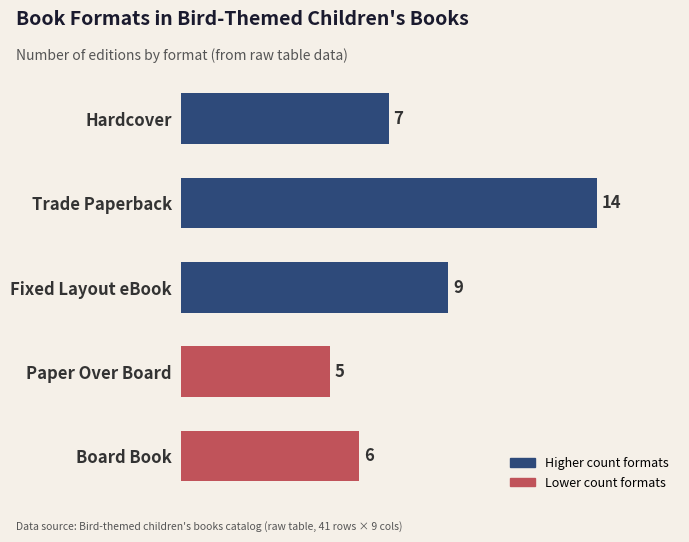

Approximately how many times larger is the value at Fixed Layout eBook compared to Trade Paperback?

0.6